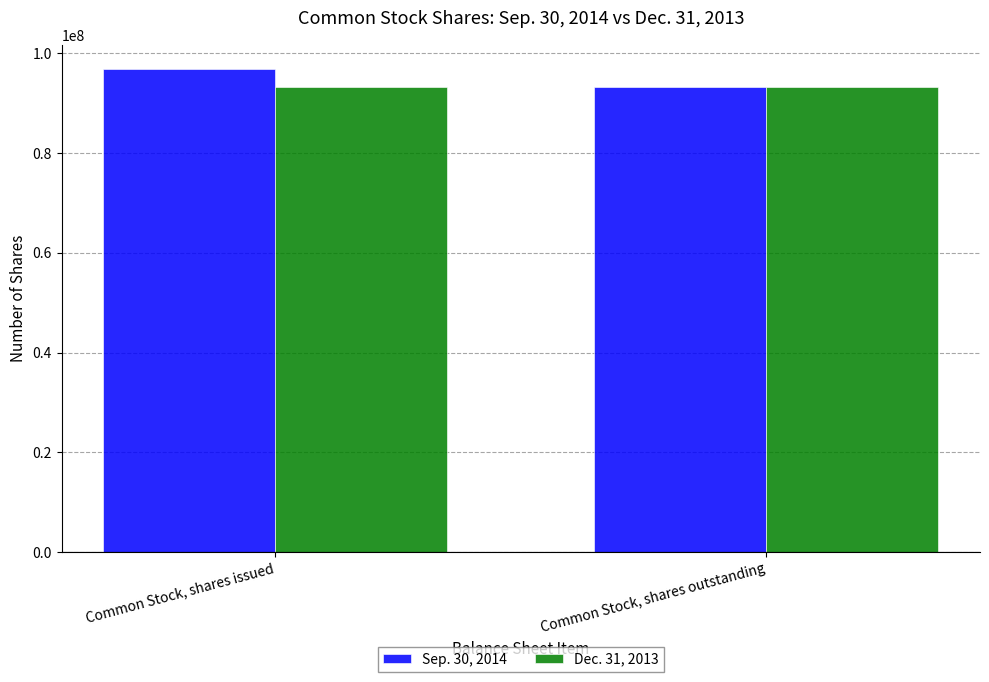

What is the greatest value displayed?

96851941